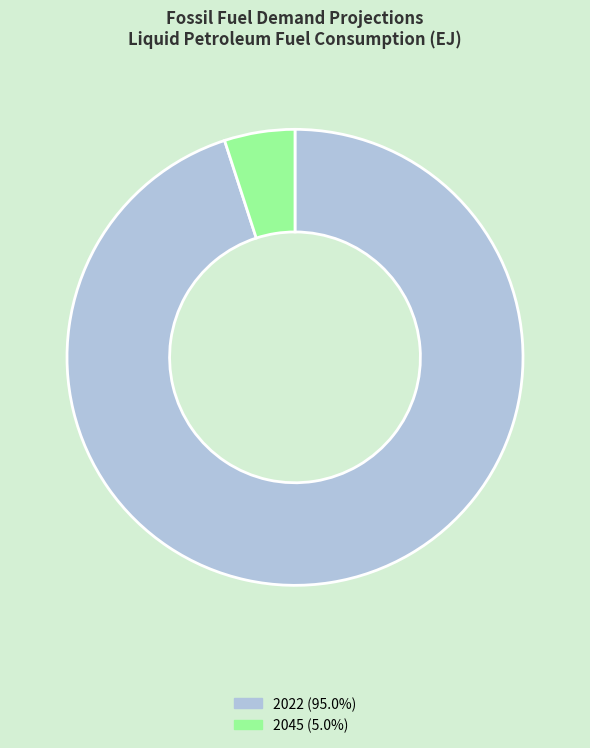

Do 2022 (95.0%) and 2045 (5.0%) together represent more than half of the pie?

Yes